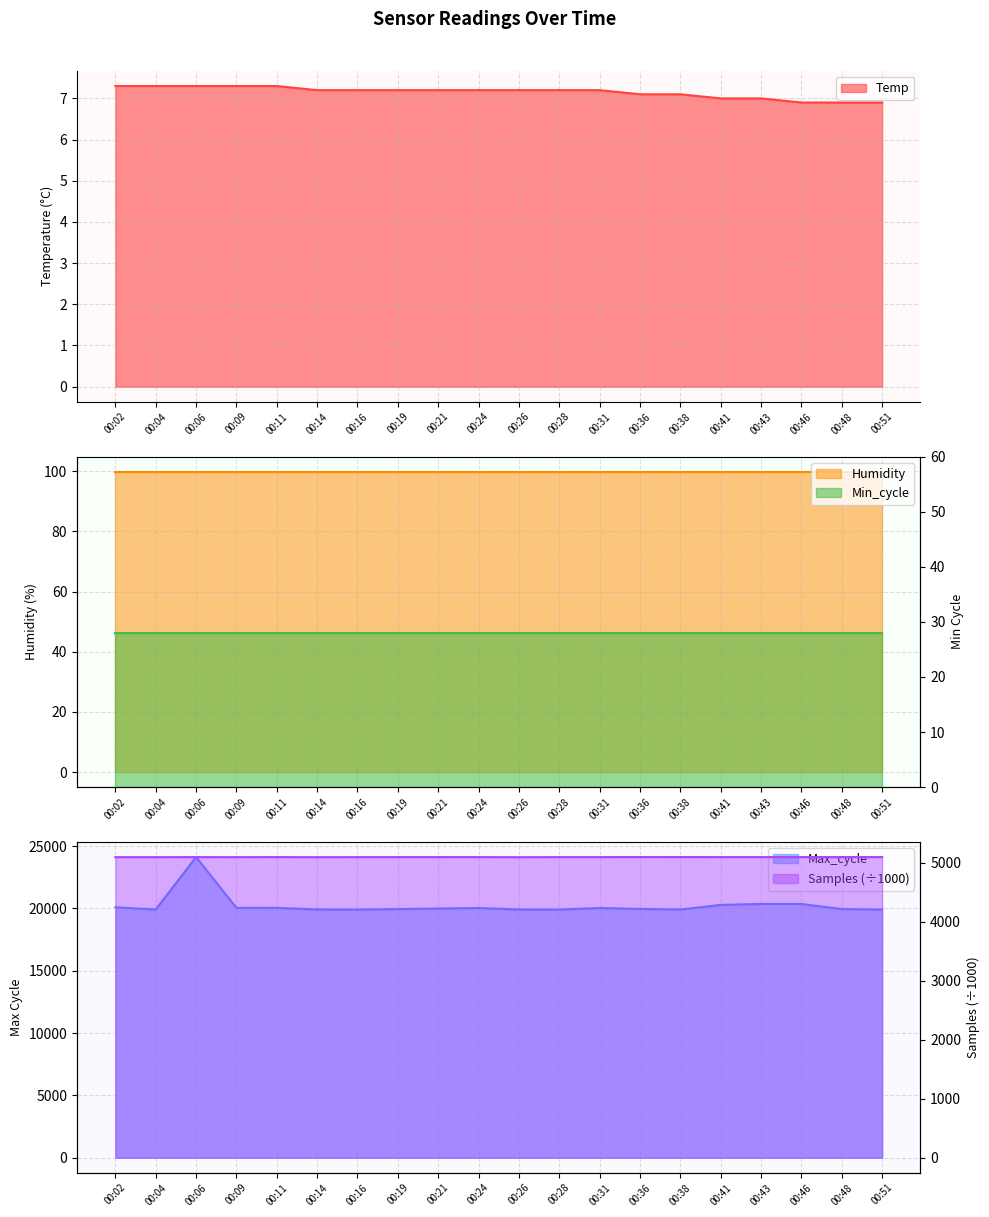

True or false: Max_cycle and Temp cross at least once.

False